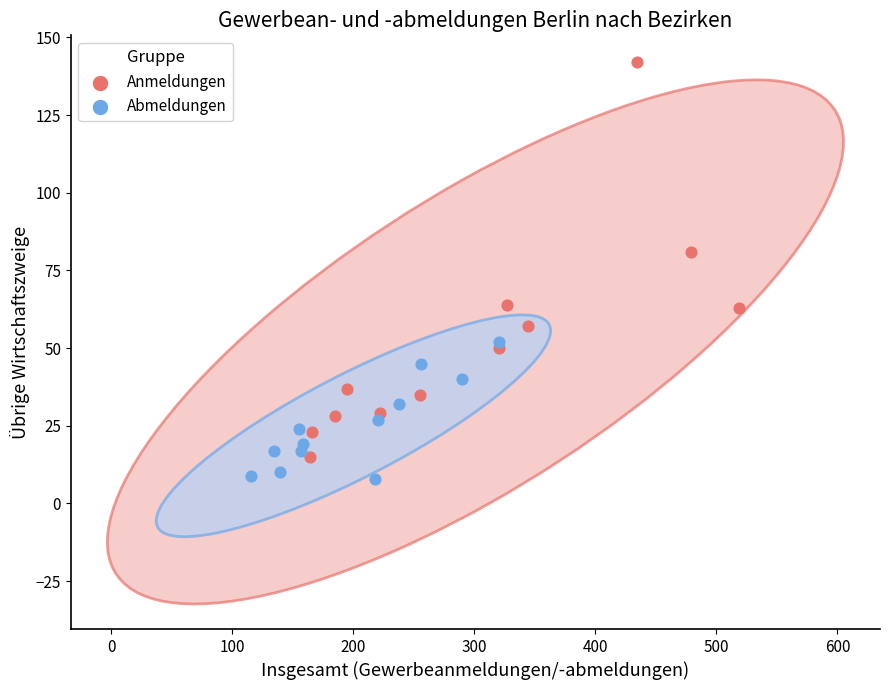

Which series has the largest Y range (max minus min)?

Anmeldungen